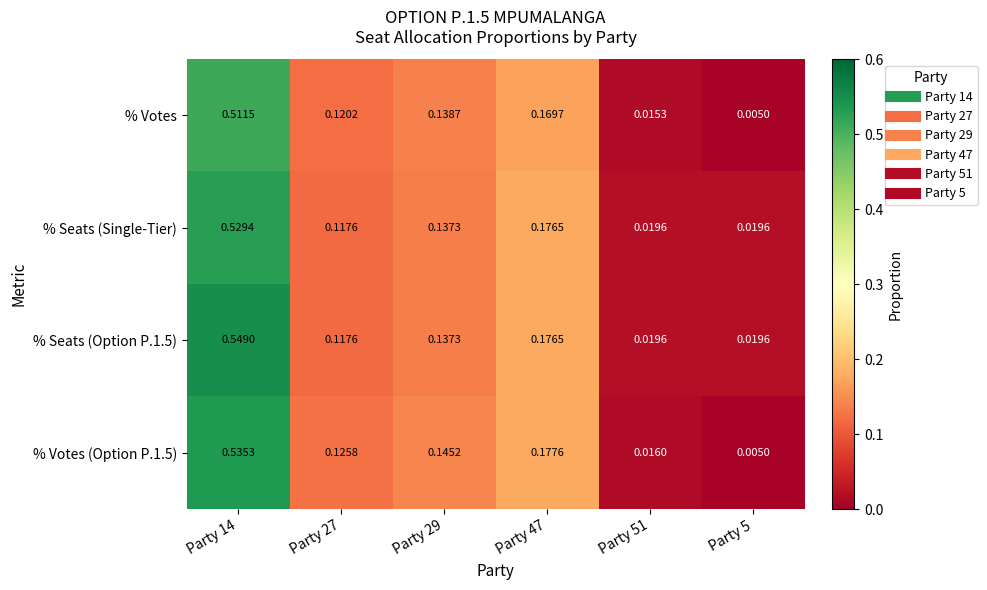

Is the value of % Votes at Party 29 greater than the value of % Seats (Single-Tier) at Party 47?

No